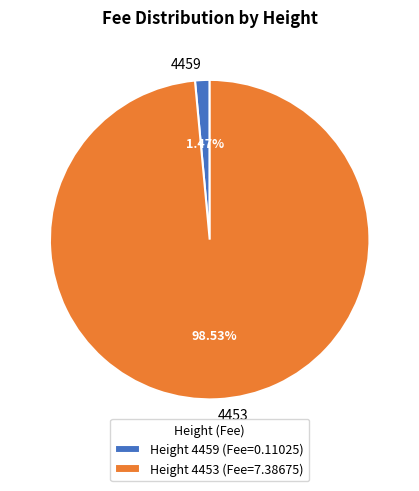

How many slices are in this pie chart?

2